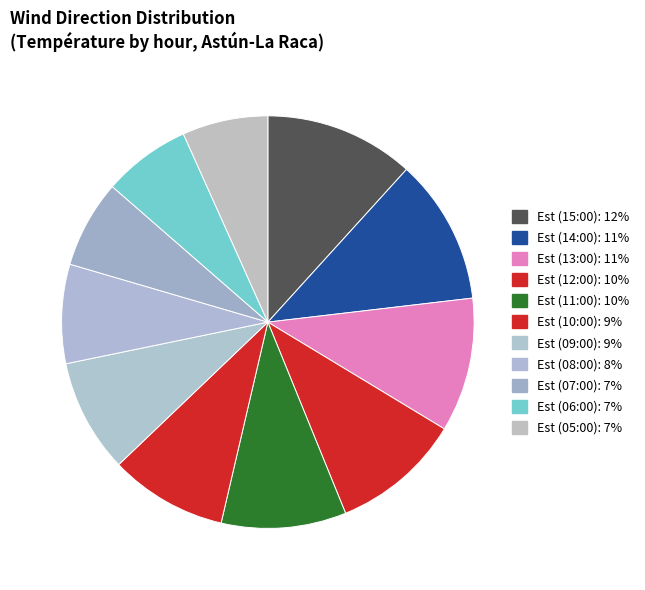

Is there any slice that represents more than half of the pie?

No